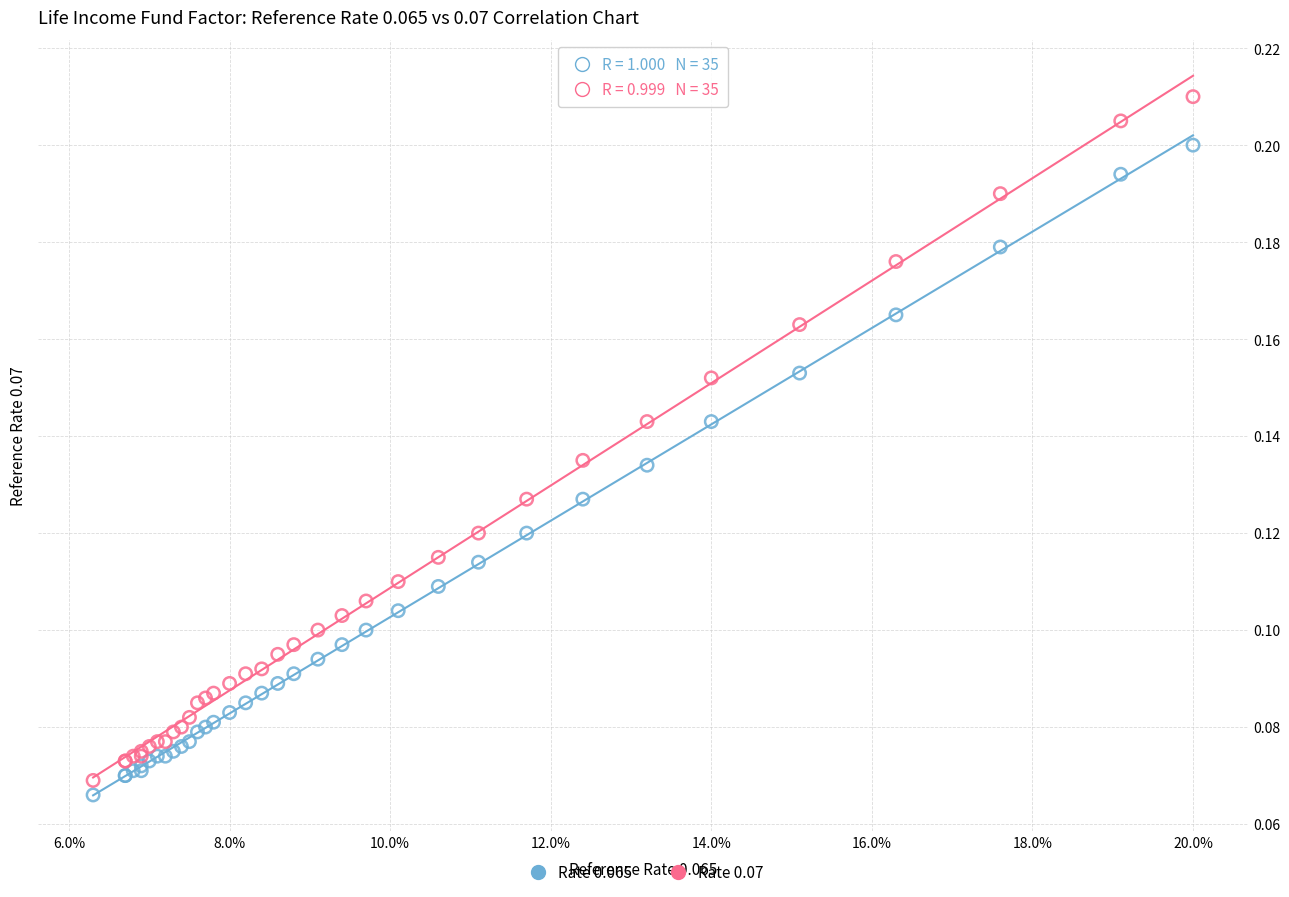

Which series reaches the minimum Y coordinate?

Rate 0.065